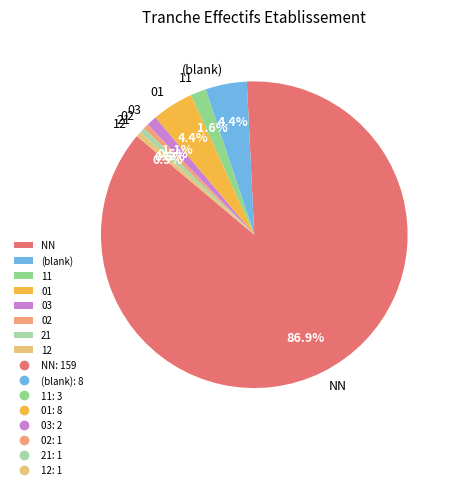

Combined, do 01 and 11 account for over 50%?

No